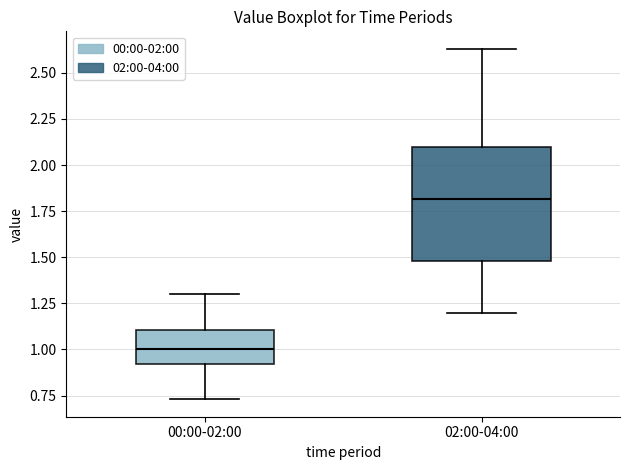

Reading left to right, read every box against the y-axis: the position of its median line, the range the box covers, and the ends of its whiskers. The values are not printed on the chart, so give them approximately, as read against the axis.

00:00-02:00: median 1.00, box 0.90 to 1.10, whiskers 0.75 to 1.30
02:00-04:00: median 1.80, box 1.50 to 2.10, whiskers 1.20 to 2.65